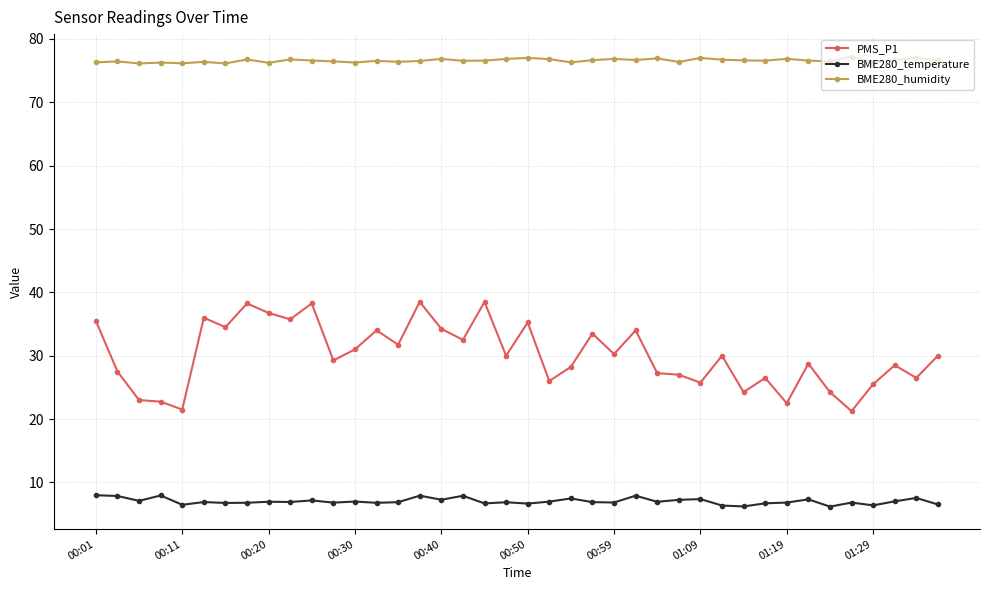

True or false: PMS_P1 has more than 2 interior local peaks.

True